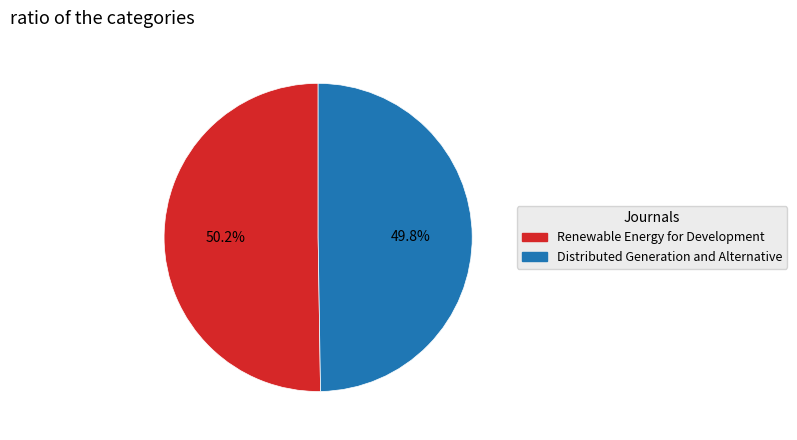

What is the ratio of the value at Renewable Energy for Development to the value at Distributed Generation and Alternative?

1.0